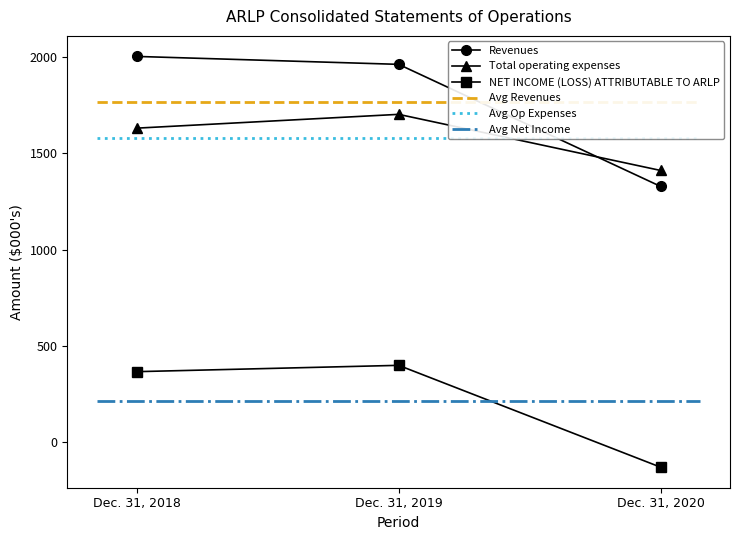

At which label is Total operating expenses closest to 1556?

Dec. 31, 2018